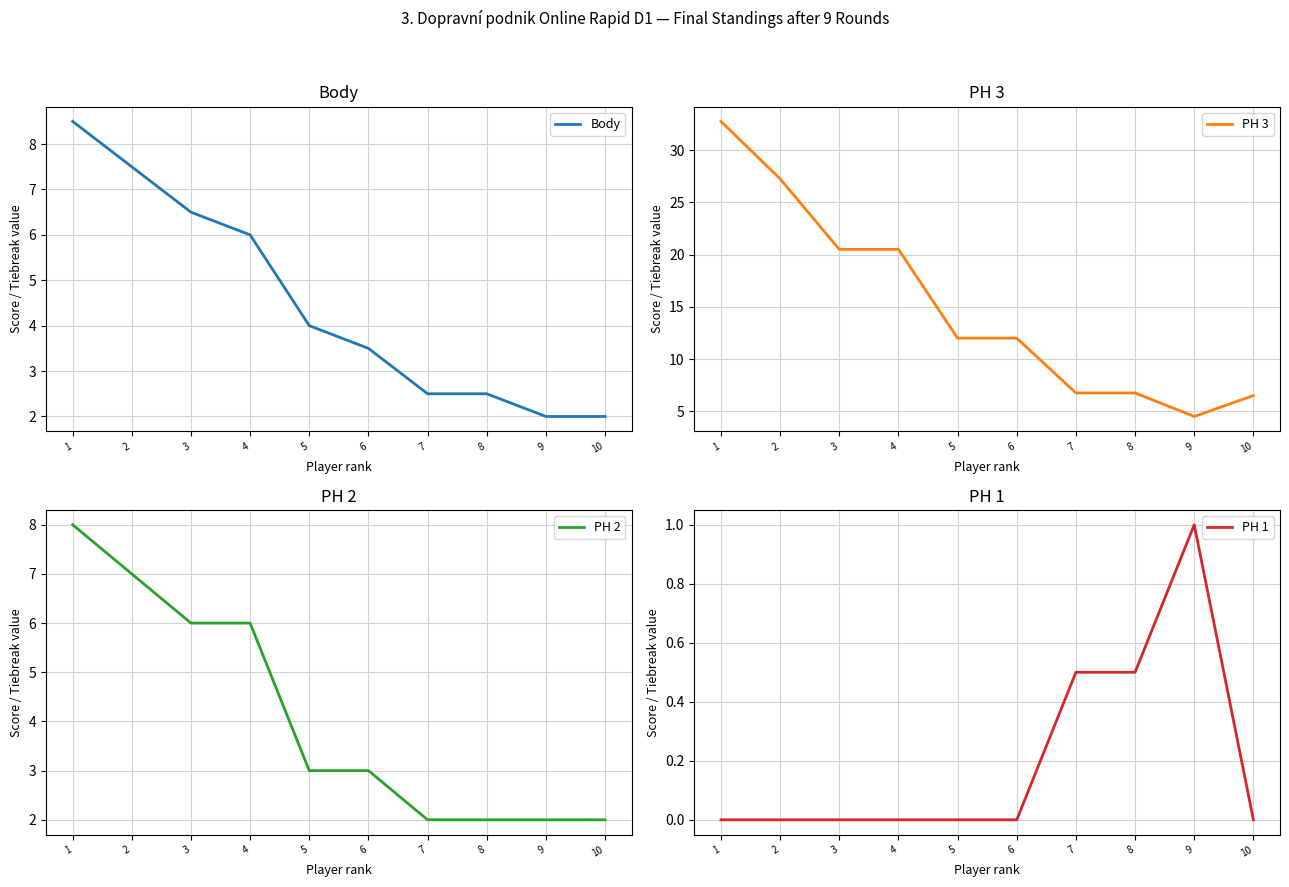

What is the difference between the highest and lowest values at 3?

20.5